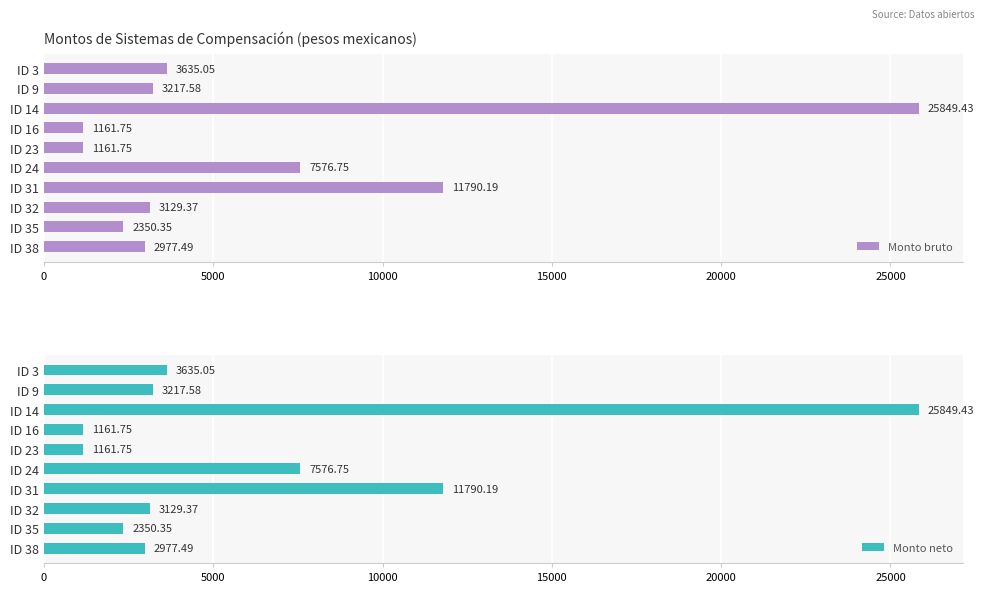

What is the sum of the Monto bruto values at ID 3 and ID 14?

29484.5